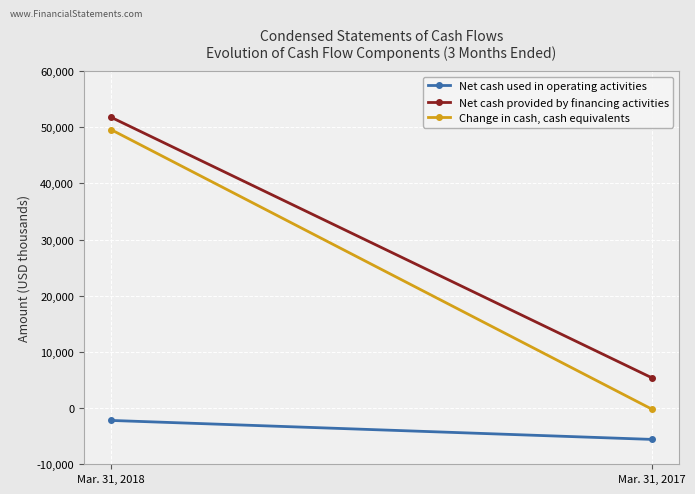

Between Mar. 31, 2018 and Mar. 31, 2017, which series saw the biggest shift?

Change in cash, cash equivalents